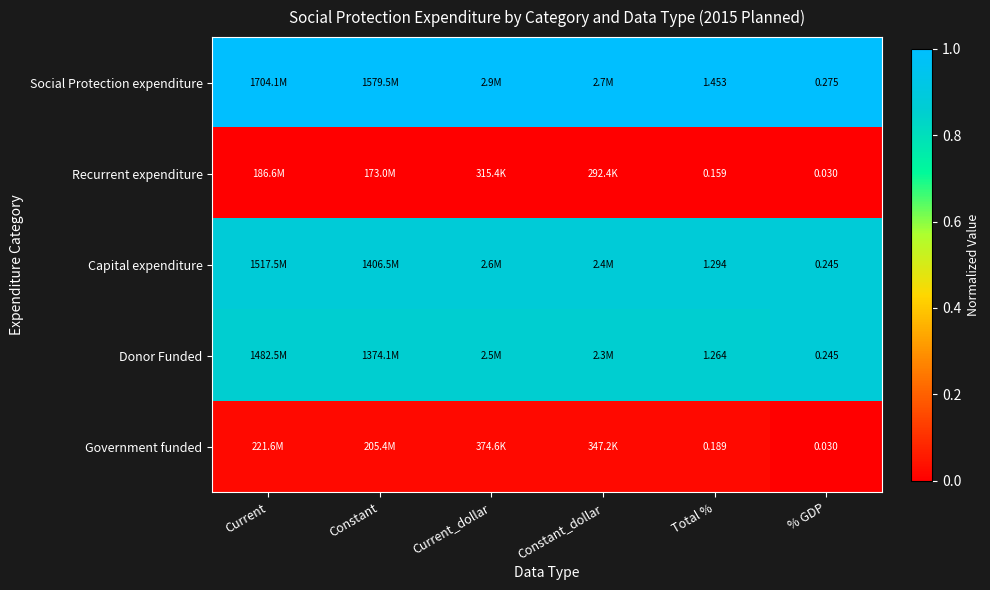

Rank the series at Total % from highest to lowest value.

Social Protection expenditure, Capital expenditure, Donor Funded, Government funded, Recurrent expenditure